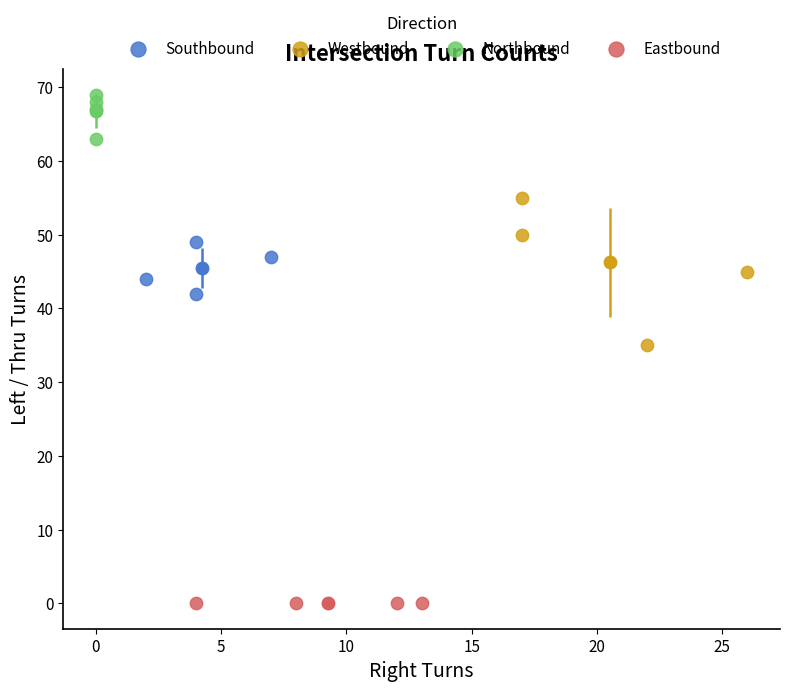

Which series reaches the maximum Y coordinate?

Northbound